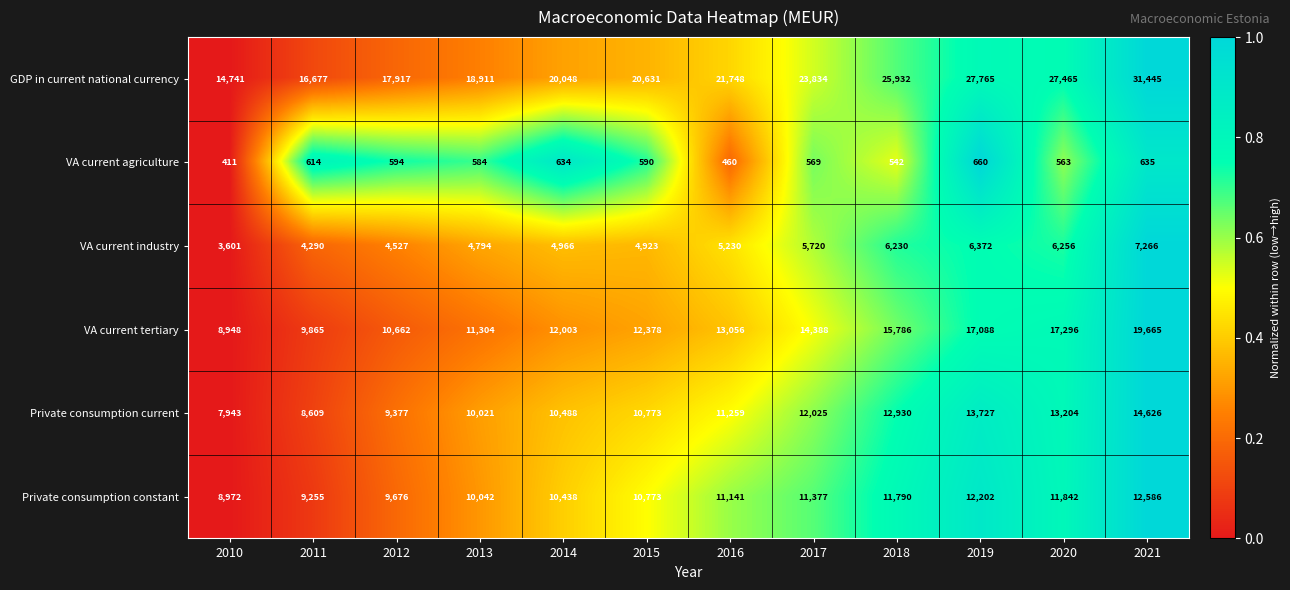

Is it true that Private consumption current equals 12025 at 2017?

True